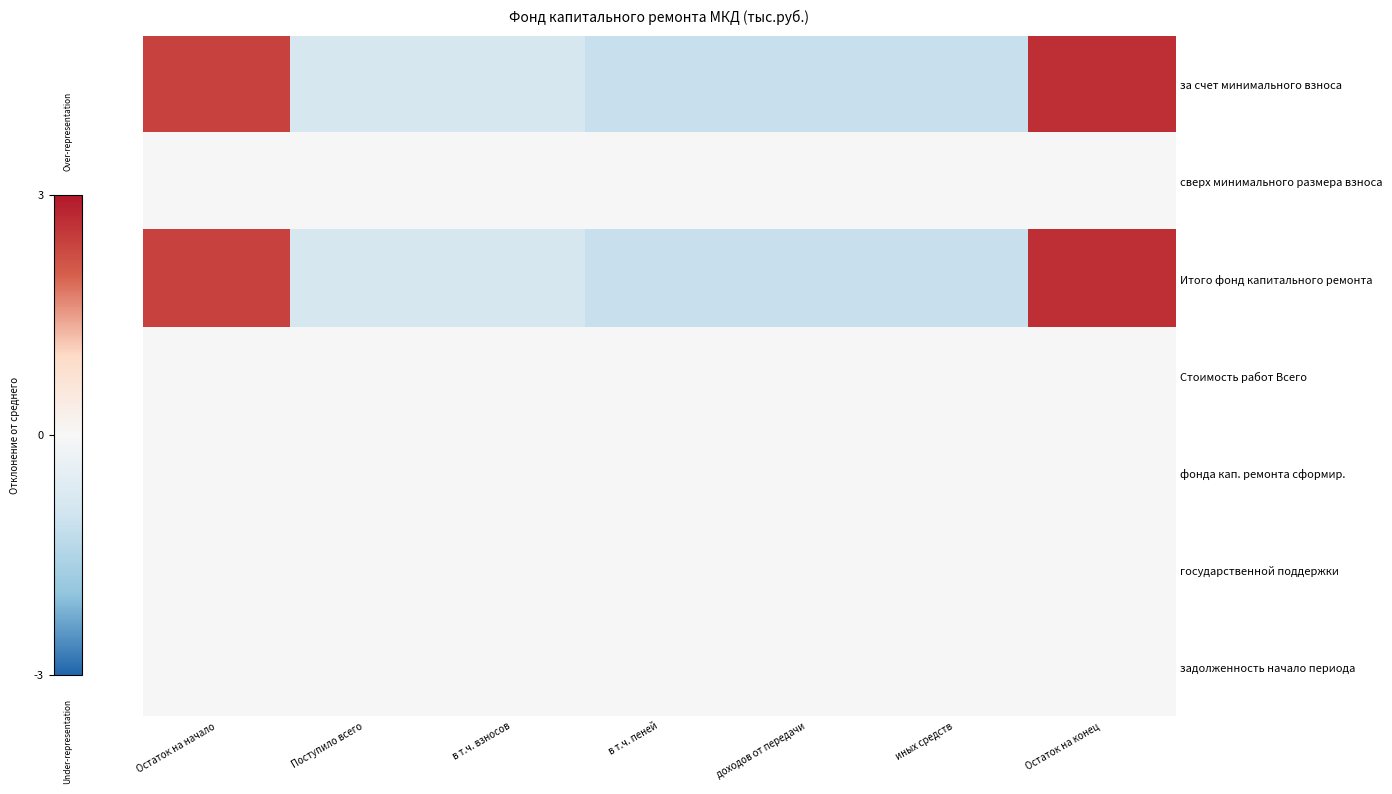

List the series in order of their peak value, highest first.

за счет минимального взноса, Итого фонд капитального ремонта, сверх минимального размера взноса, Стоимость работ Всего, фонда кап. ремонта сформир., государственной поддержки, задолженность начало периода